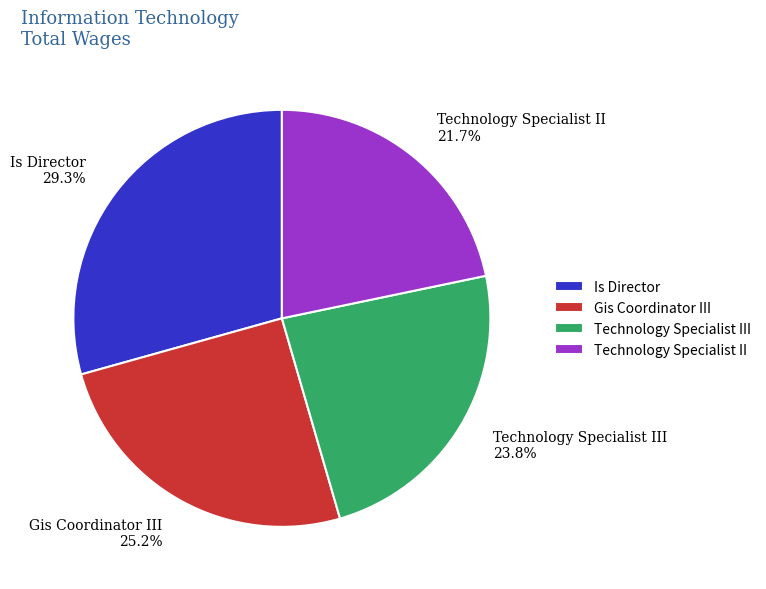

Is it true that Is Director is 22% of the pie?

False